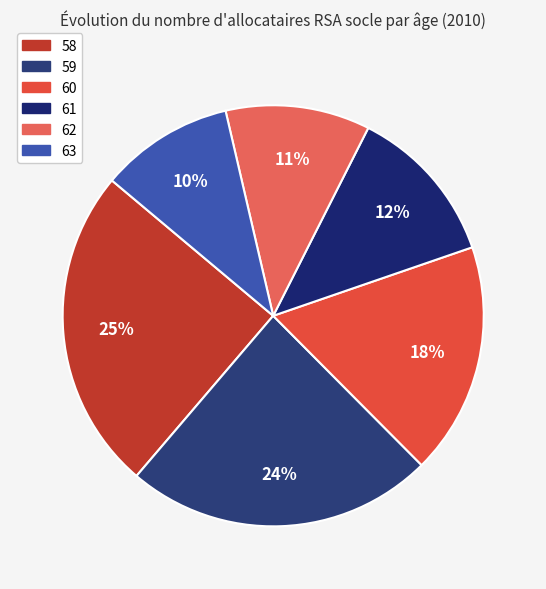

Count the number of slices in the pie.

6